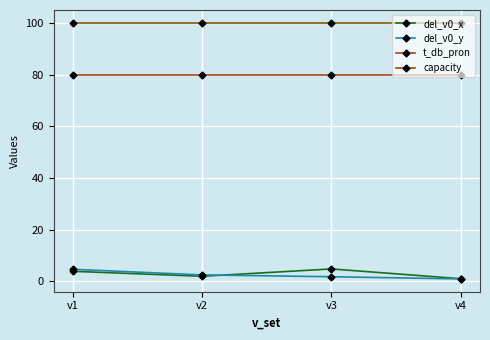

True or false: t_db_pron and del_v0_y cross at least once.

False